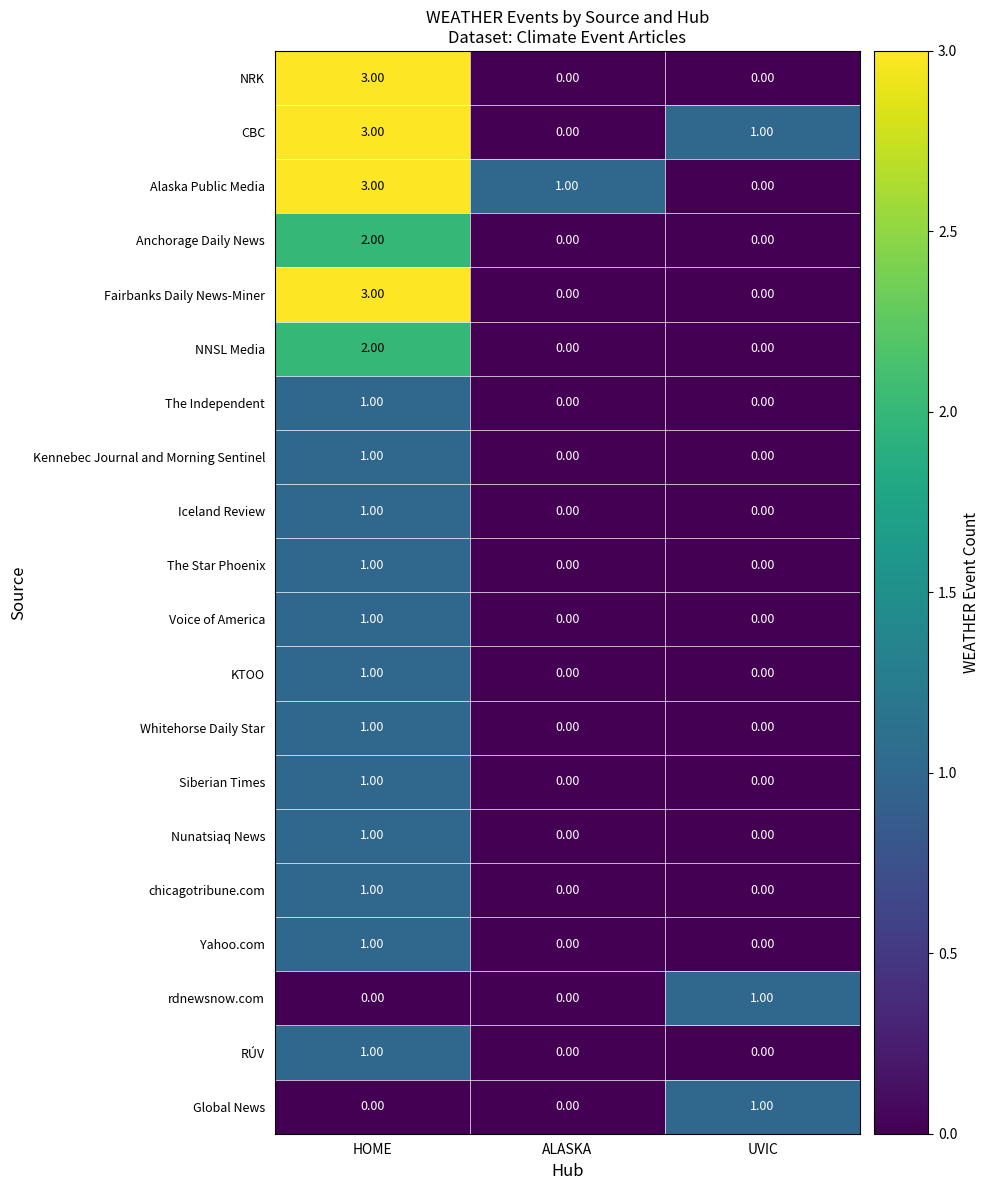

What is the difference between the highest and lowest values at UVIC?

1